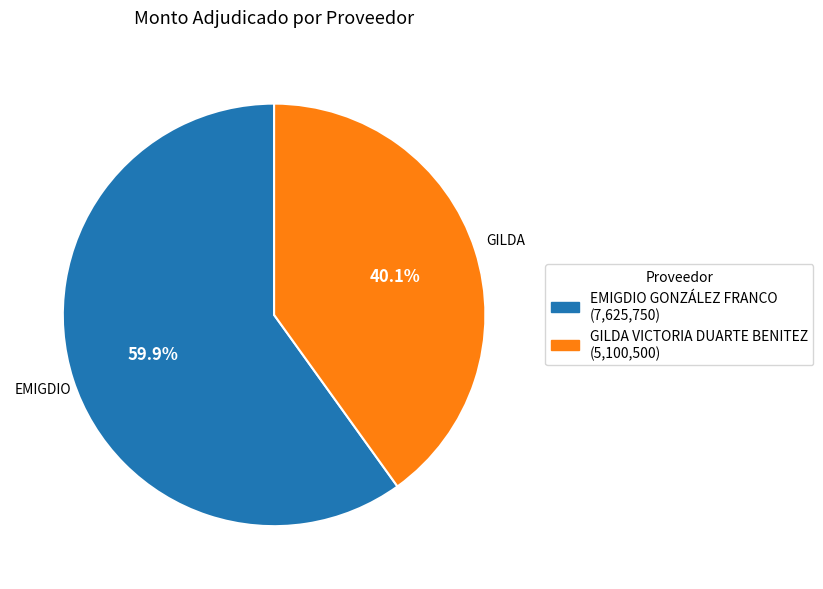

True or false: GILDA VICTORIA DUARTE BENITEZ accounts for 40% of the total.

True